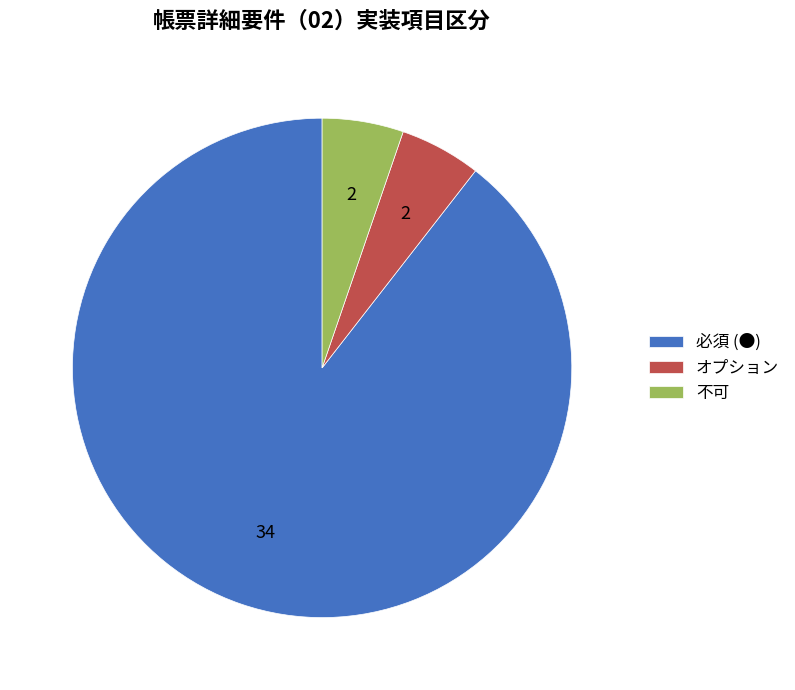

Do 必須 (●) and オプション together represent more than half of the pie?

Yes